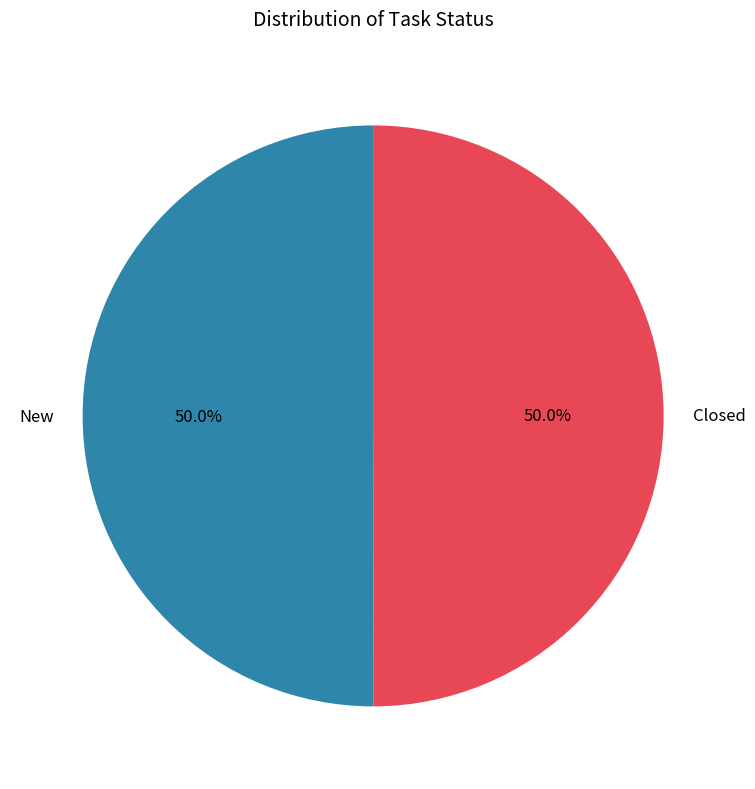

How many segments does this pie chart have?

2